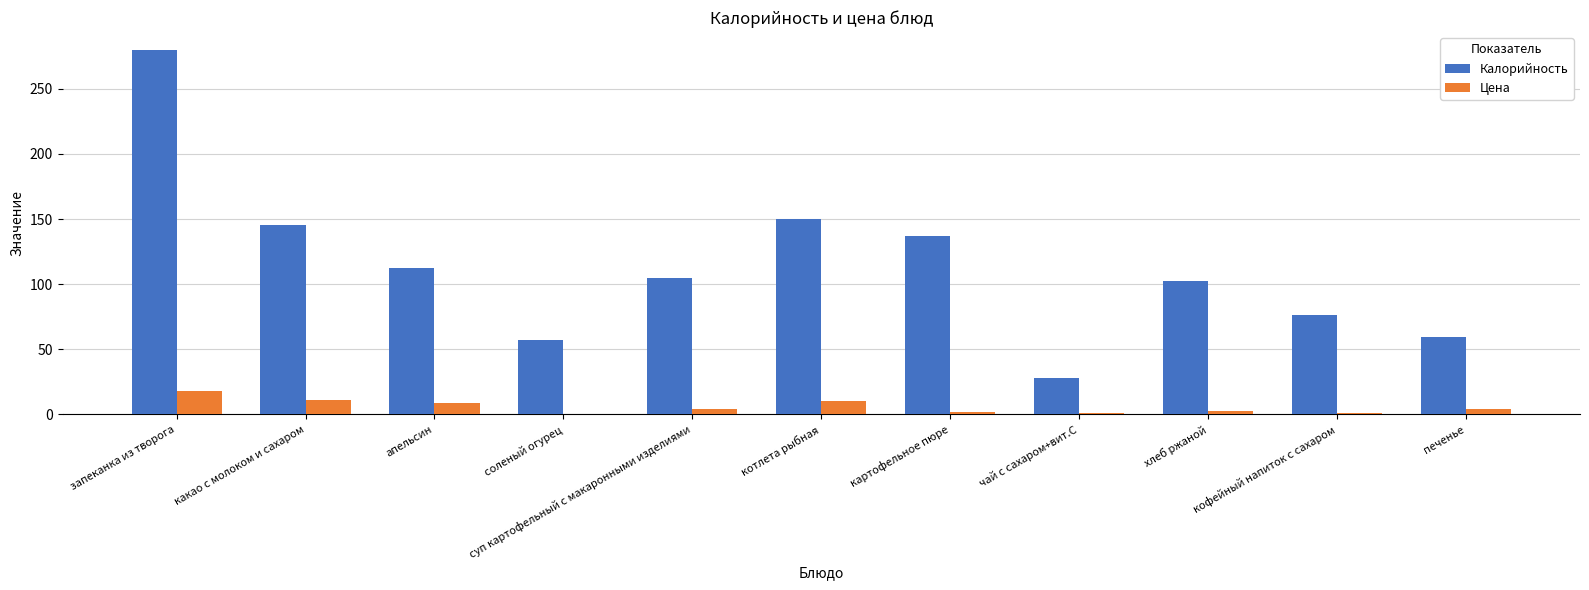

True or false: Калорийность has a value of 76.0 at кофейный напиток с сахаром.

True